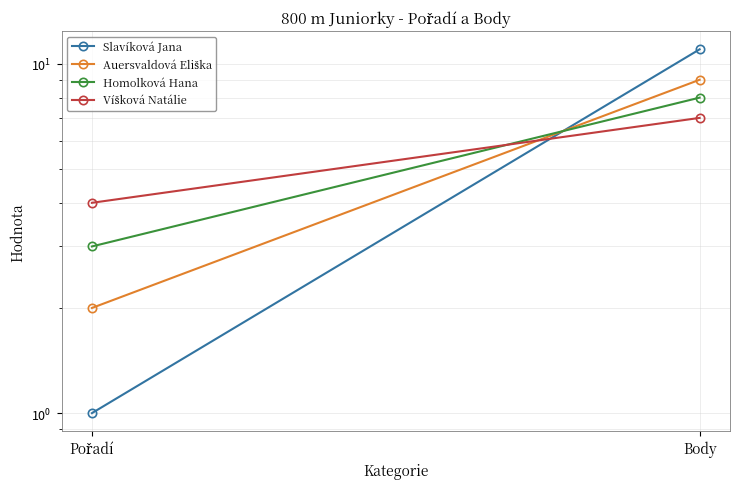

At which category is the sum across all series the highest?

Body